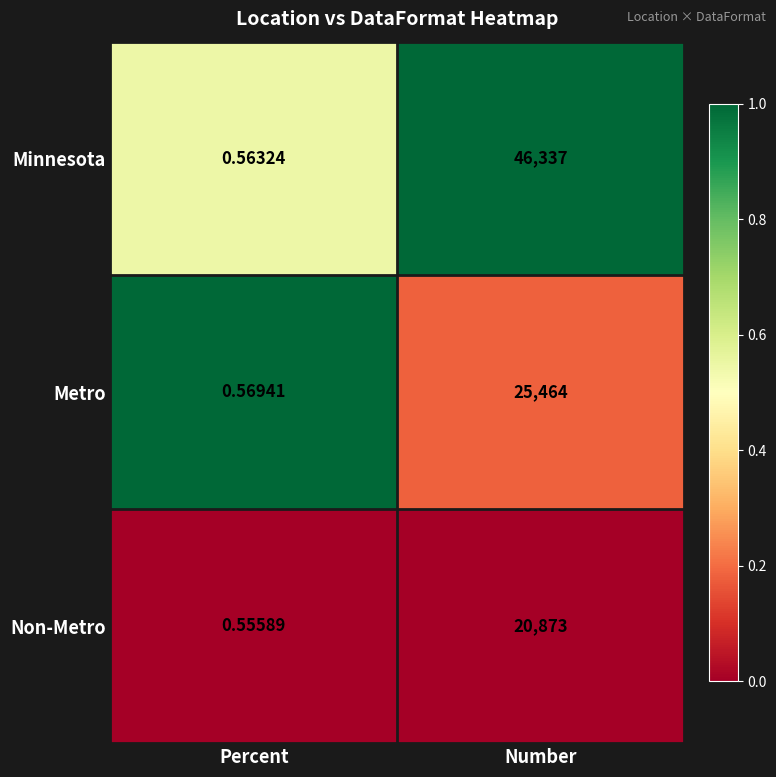

What is the maximum value shown in the chart?

46337.0